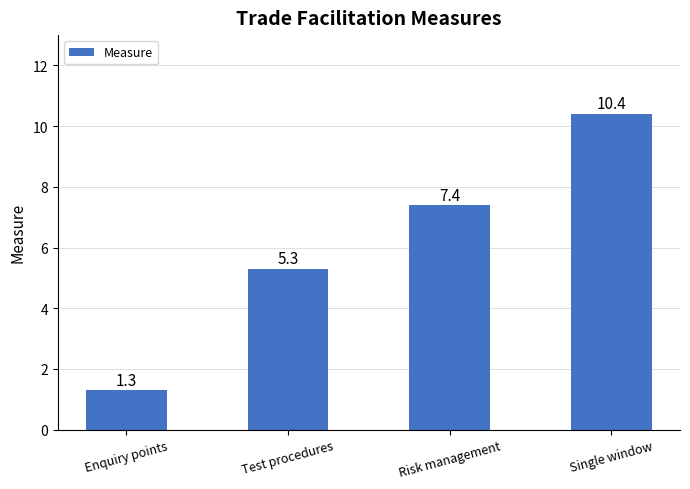

How many data points does each series have?

4